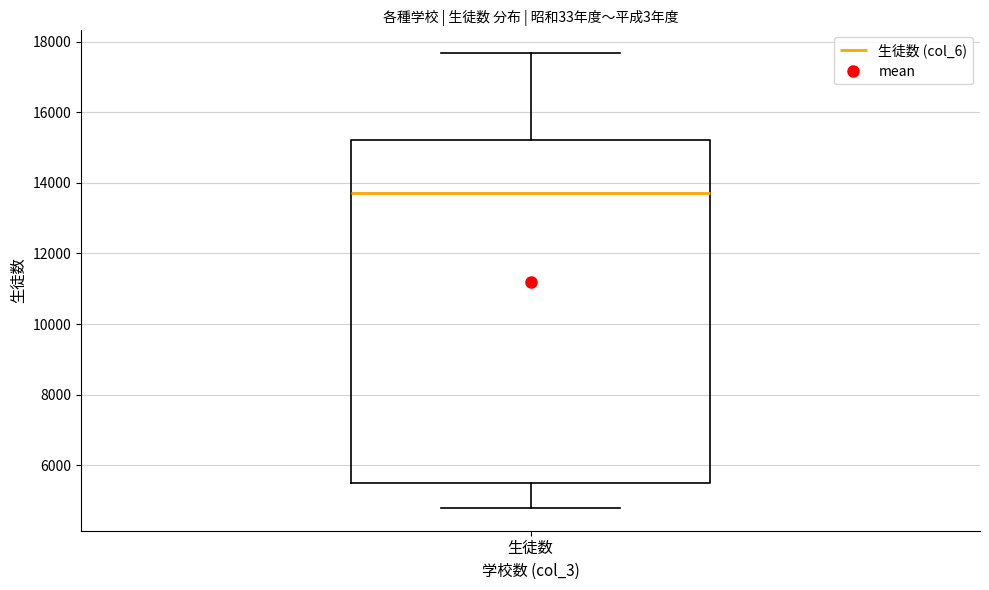

Transcribe this box plot: give where the median line is, the range the box spans, and where the two whiskers end, as read against the y-axis. The values are not printed on the chart, so give them approximately, as read against the axis.

median 13800, box 5400 to 15200, whiskers 4800 to 17600